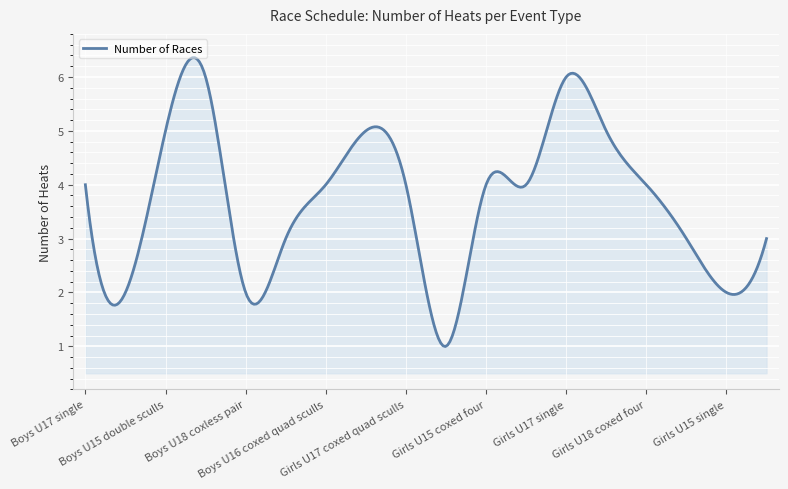

Does the chart have visible grid lines?

Yes